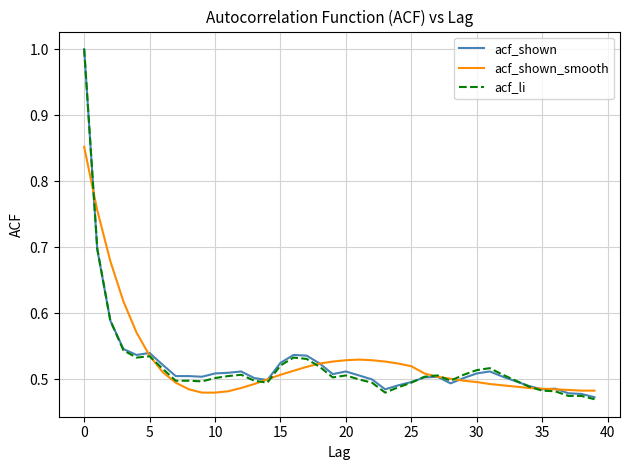

Which series has the widest spread of values?

acf_li